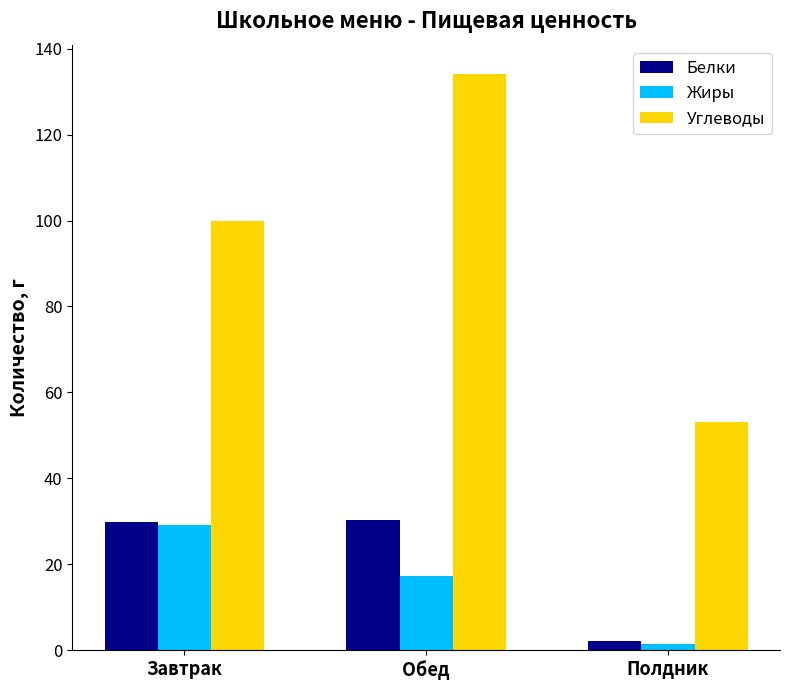

Rank the series by their maximum value, from highest to lowest.

Углеводы, Белки, Жиры